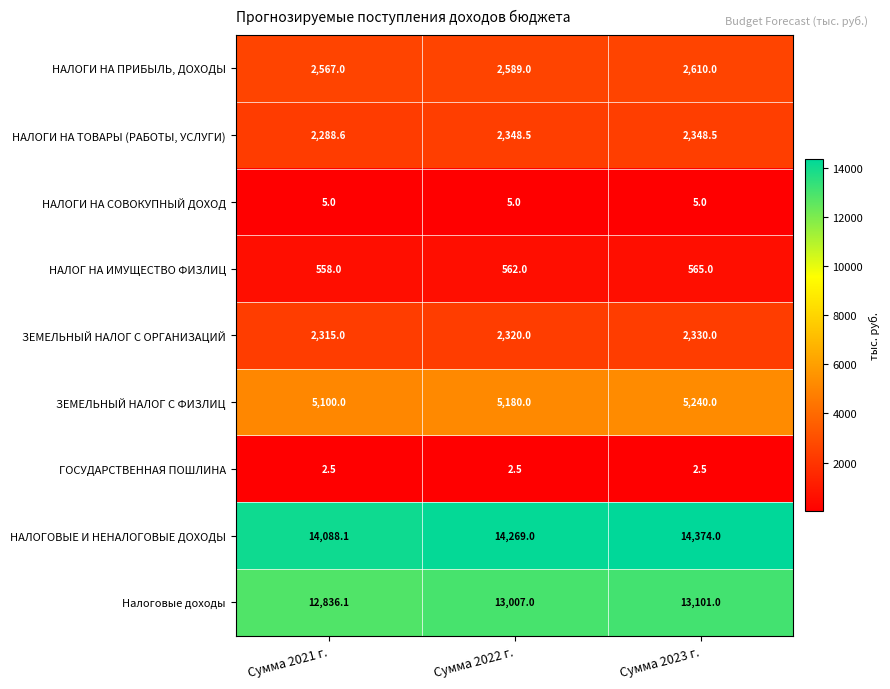

What is the spread (max minus min) of values at Сумма 2023 г.?

14371.5